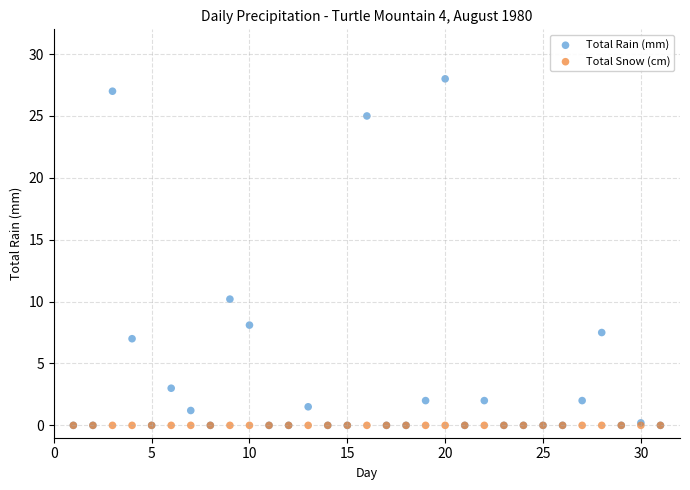

In the Total Rain (mm) series, what Y value is closest to 14?

10.2